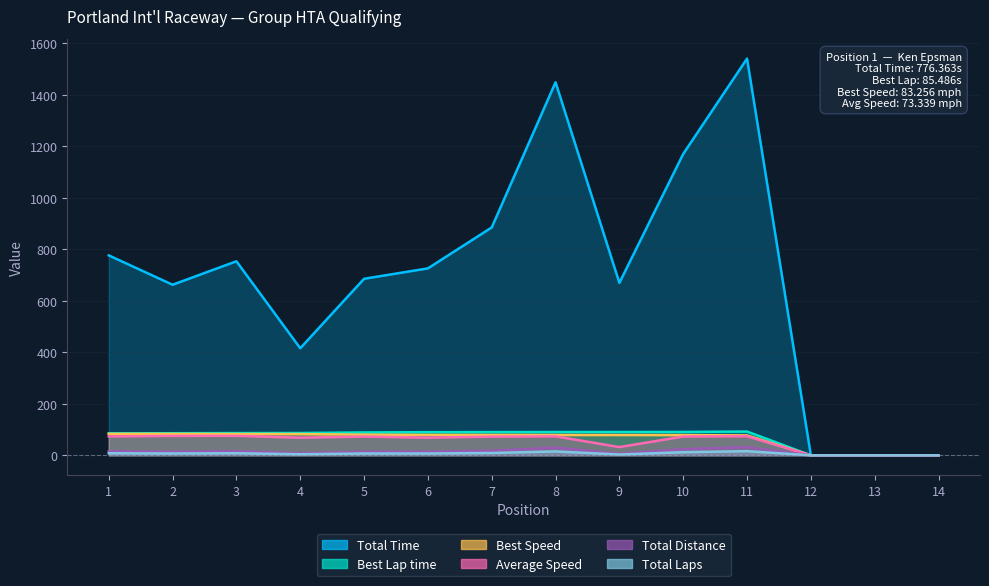

True or false: Average Speed has more than 0 interior local peaks.

True